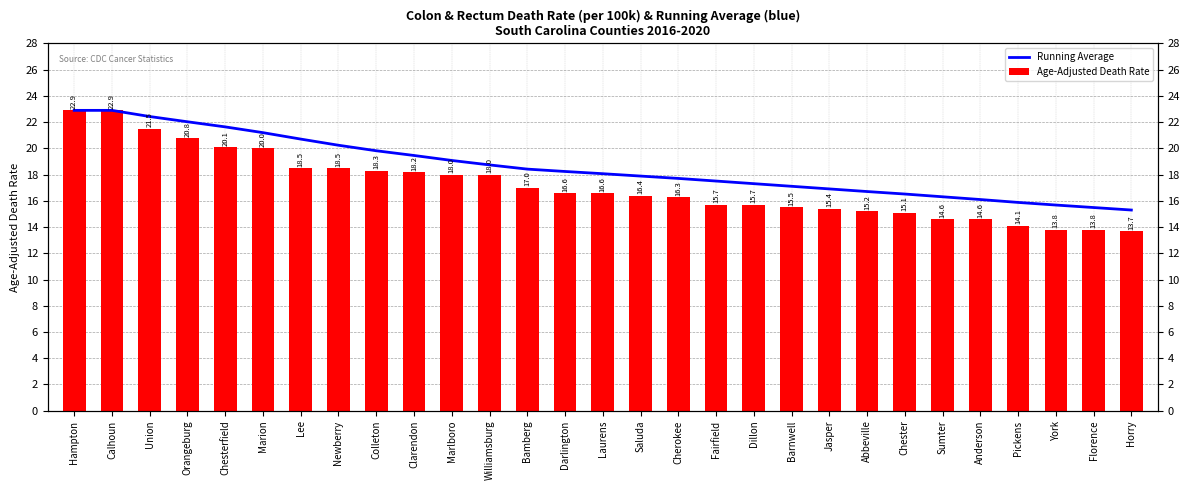

List the labels in order of Age-Adjusted Death Rate value, largest first.

Hampton, Calhoun, Union, Orangeburg, Chesterfield, Marion, Lee, Newberry, Colleton, Clarendon, Marlboro, Williamsburg, Bamberg, Darlington, Laurens, Saluda, Cherokee, Fairfield, Dillon, Barnwell, Jasper, Abbeville, Chester, Sumter, Anderson, Pickens, York, Florence, Horry